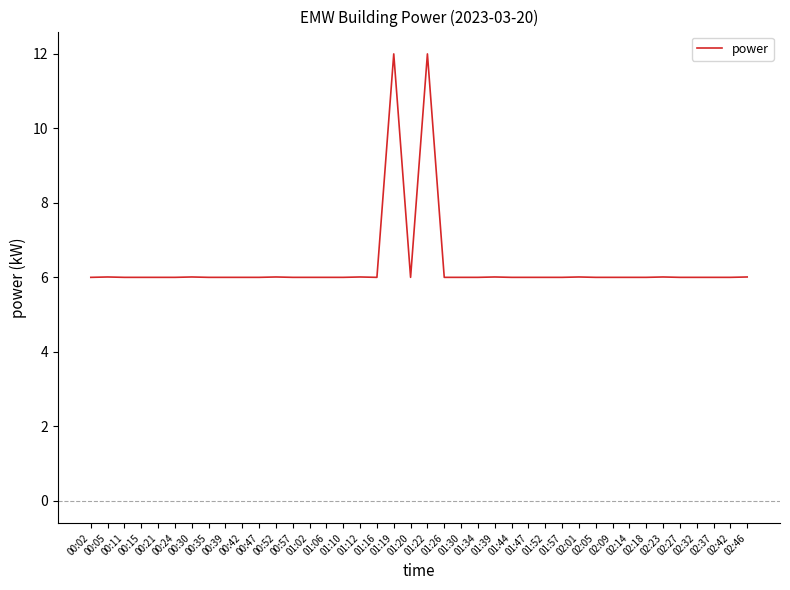

Reading left to right, list all the values displayed in this chart.

6.0	6.0	6.0	6.0	6.0	6.0	6.0	6.0	6.0	6.0	6.0	6.0	6.0	6.0	6.0	6.0	6.0	6.0	12.0	6.0	12.0	6.0	6.0	6.0	6.0	6.0	6.0	6.0	6.0	6.0	6.0	6.0	6.0	6.0	6.0	6.0	6.0	6.0	6.0	6.0